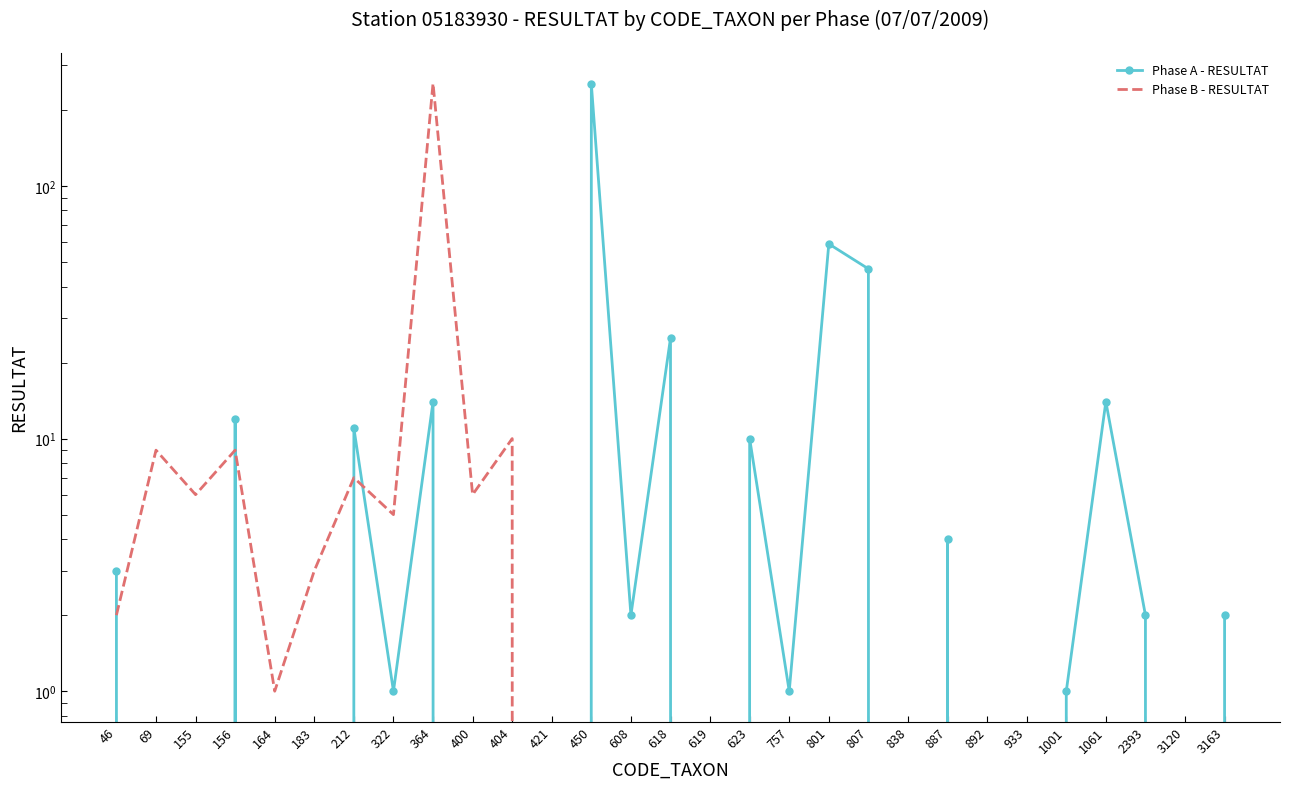

Which category has the lowest value in the Phase A - RESULTAT series?

69